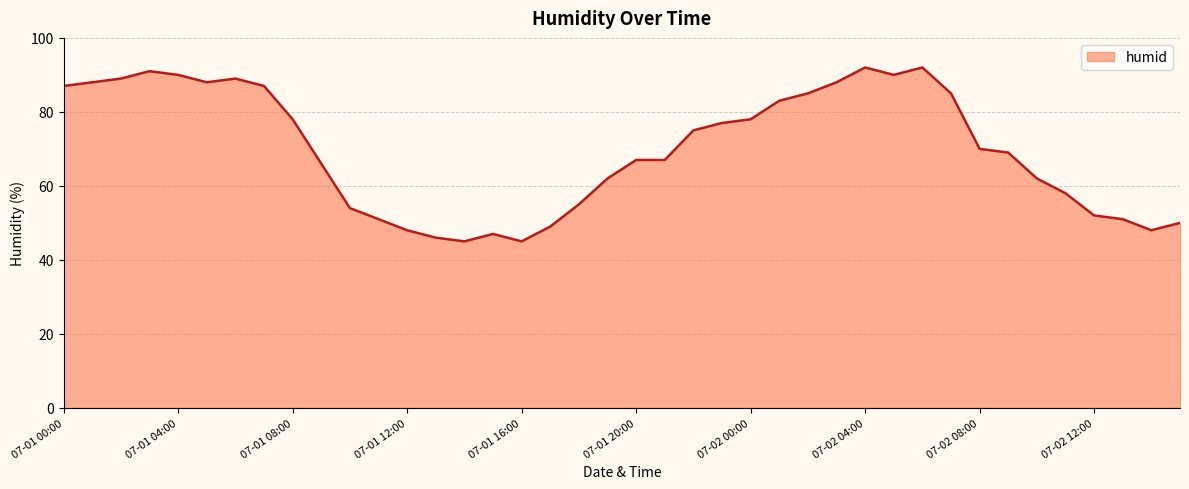

Does the chart have visible grid lines?

Yes